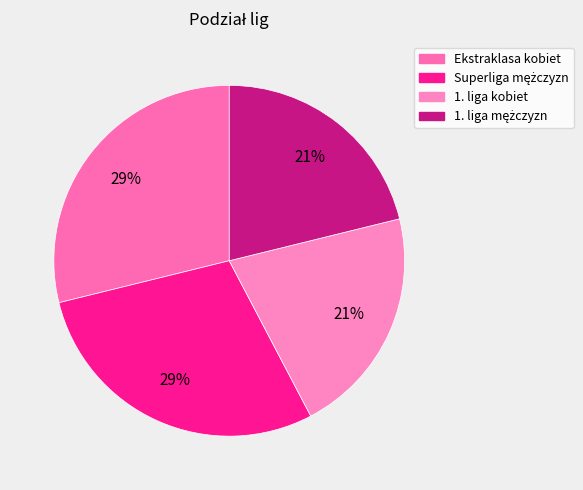

To the nearest percent, what is the difference between the largest and smallest slice percentages?

8%